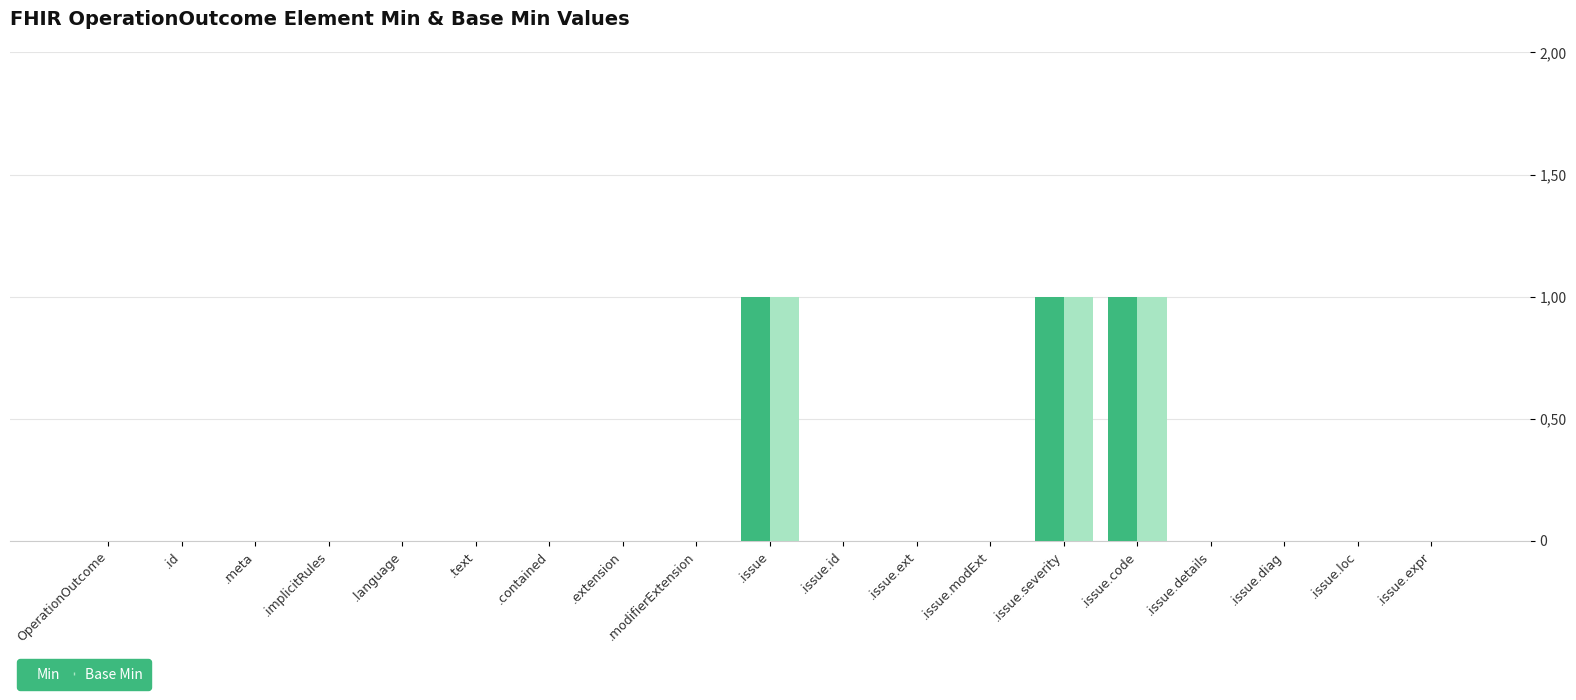

Are the bars horizontal?

No